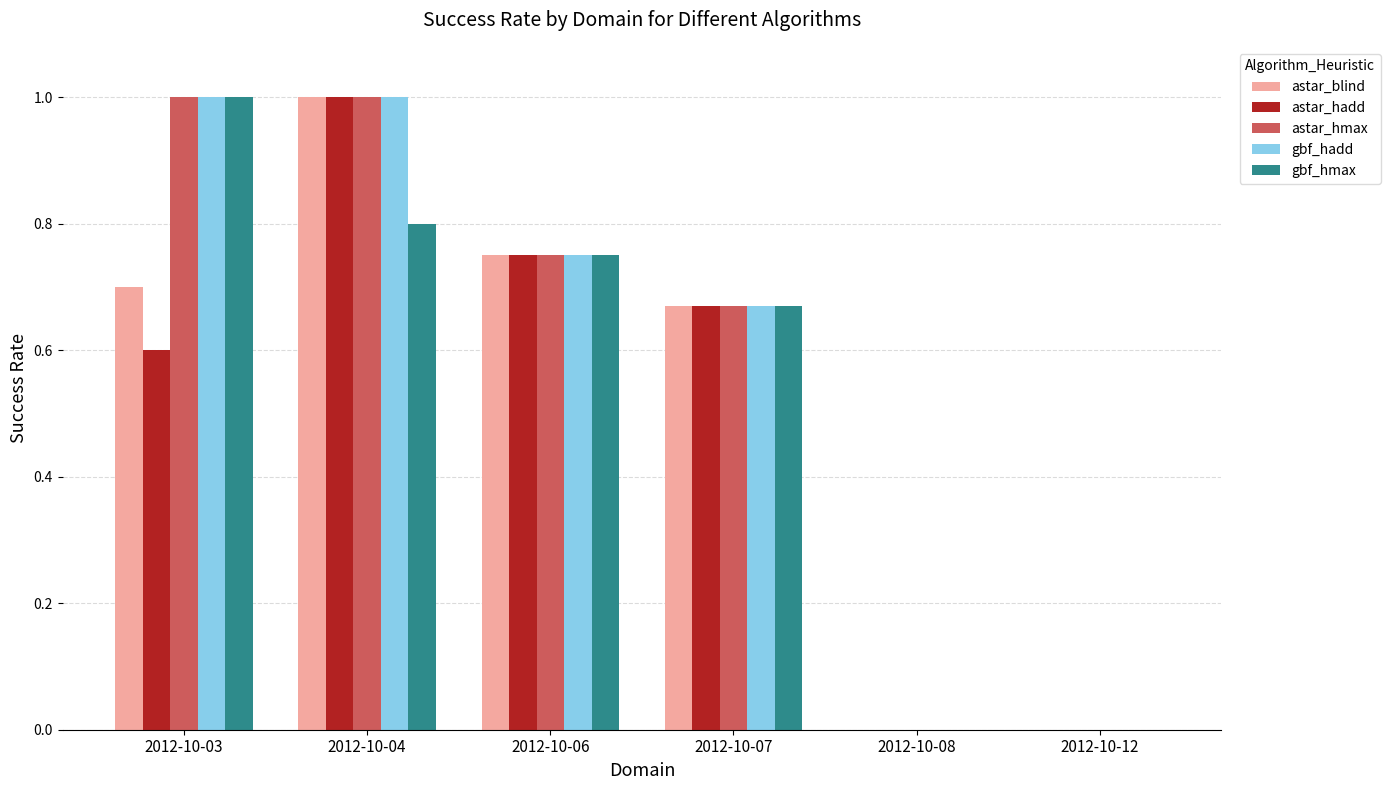

Are the bars horizontal?

No